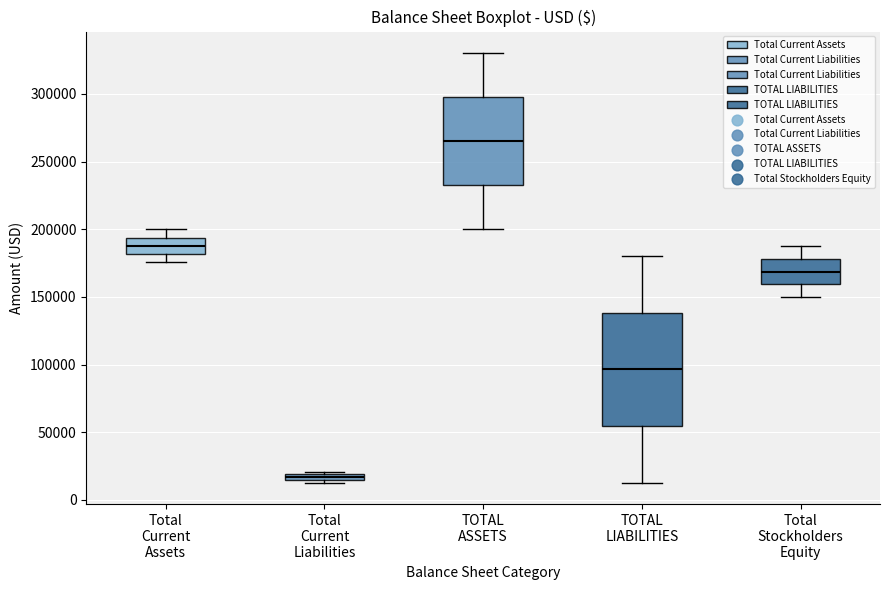

Comparing the boxes themselves (not the whiskers), which one is the tallest?

TOTAL LIABILITIES